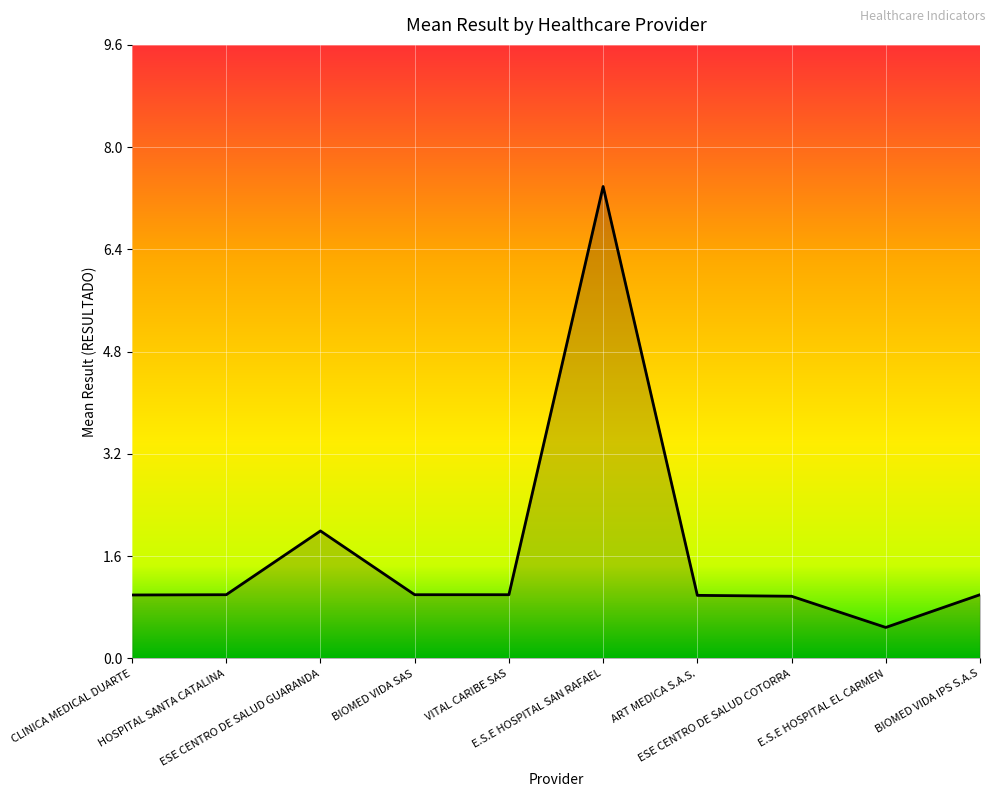

What is the greatest value displayed?

7.4